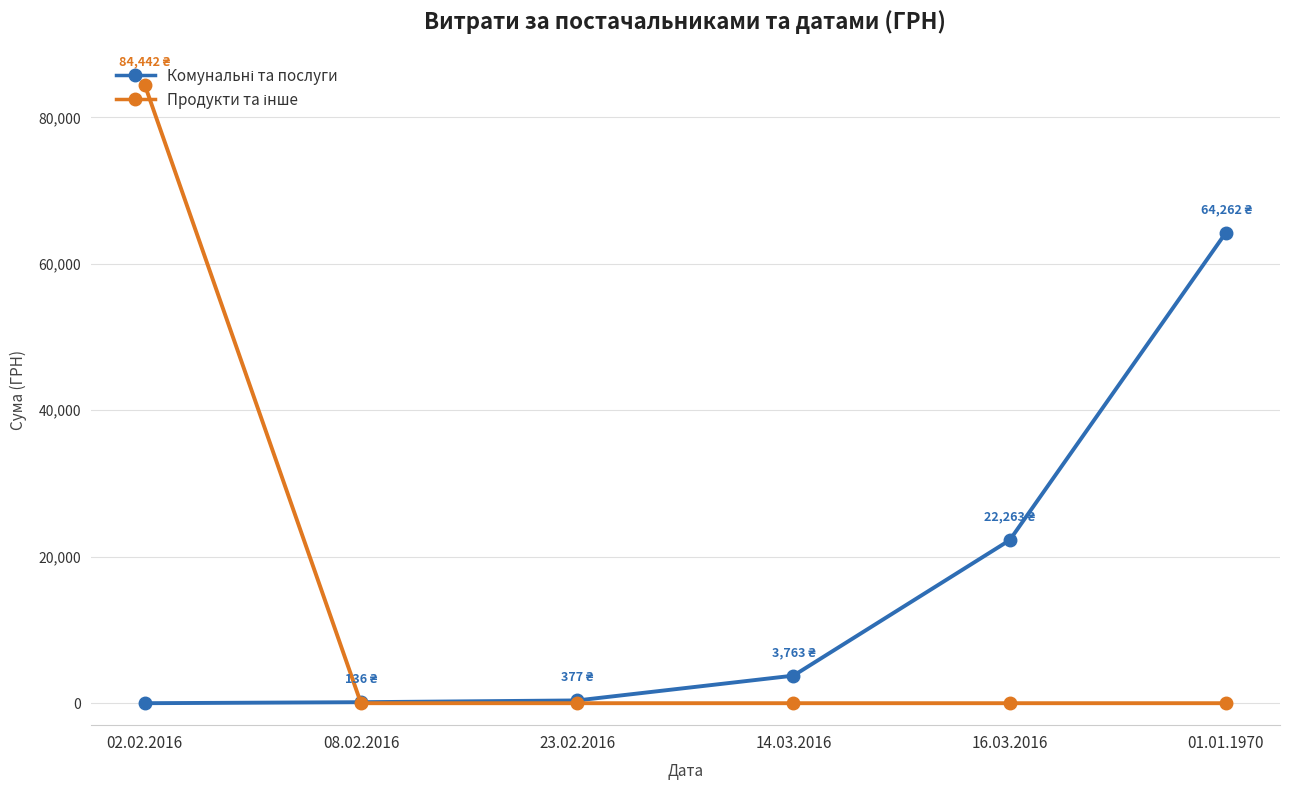

At which category does the chart reach its peak across all series?

02.02.2016